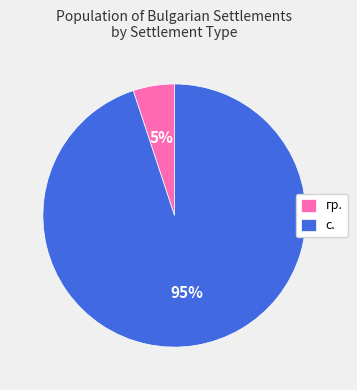

Rank the categories by value from highest to lowest.

с., гр.